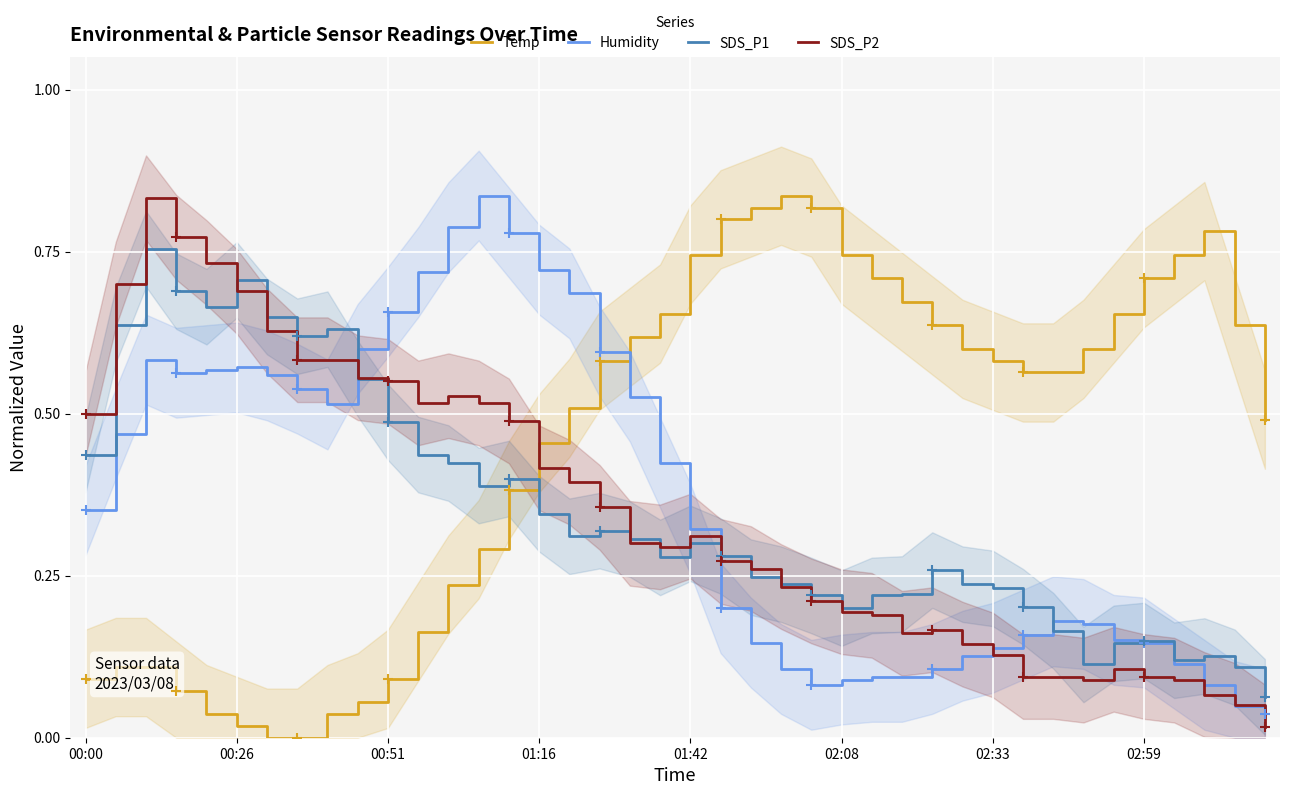

At how many categories does at least one series exceed 0?

40